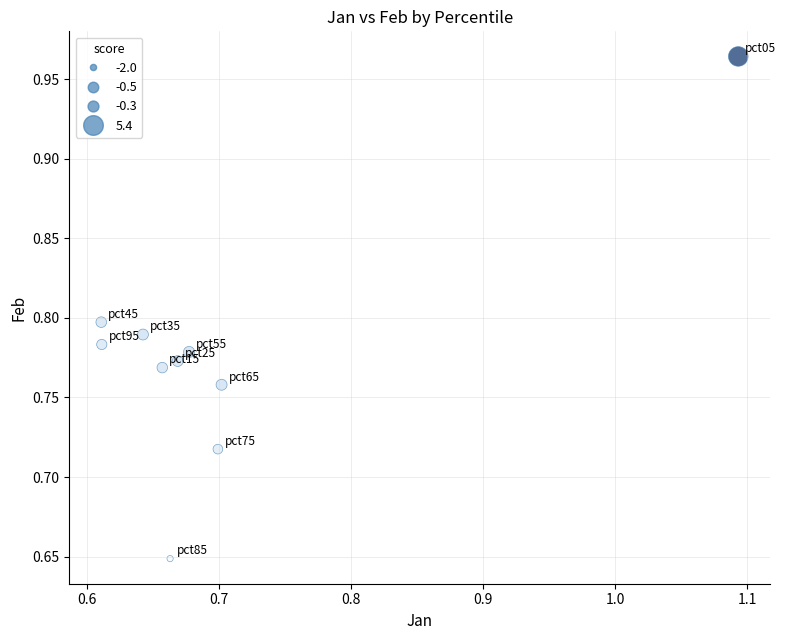

What is the range of Y values (max minus min)?

0.3